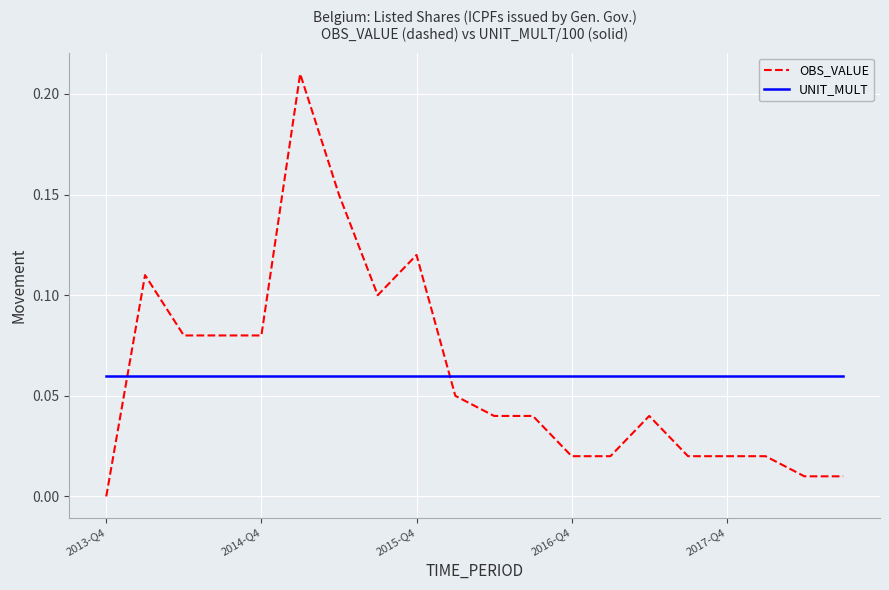

Which series has the largest range (max minus min)?

OBS_VALUE